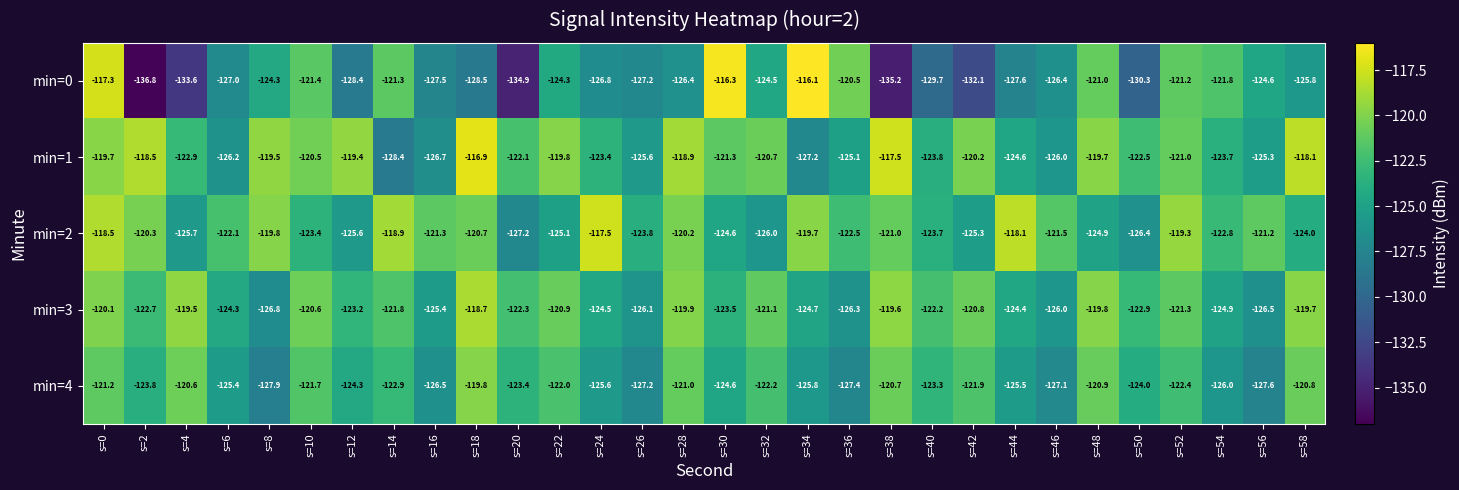

Count the number of categories in the chart.

30